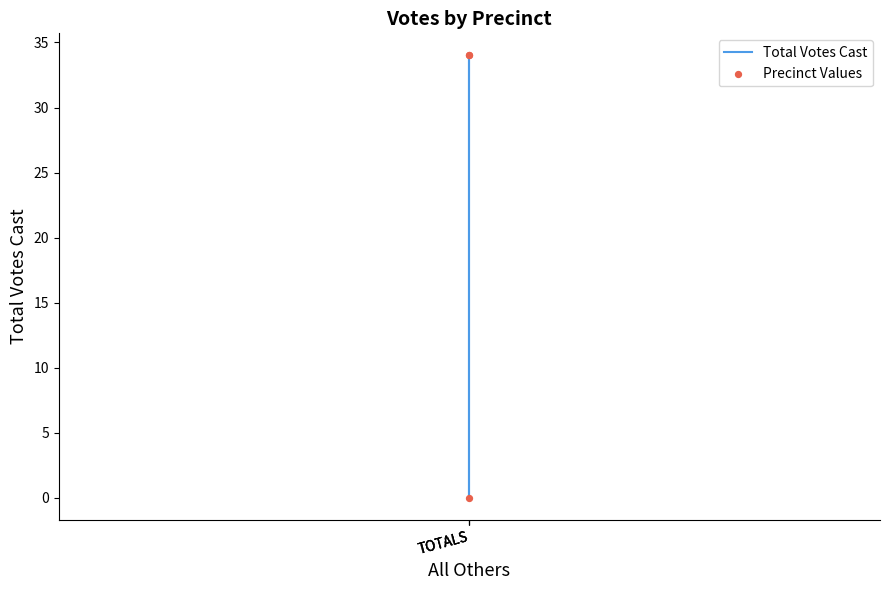

What are all the series names shown in the legend?

Total Votes Cast, Precinct Values